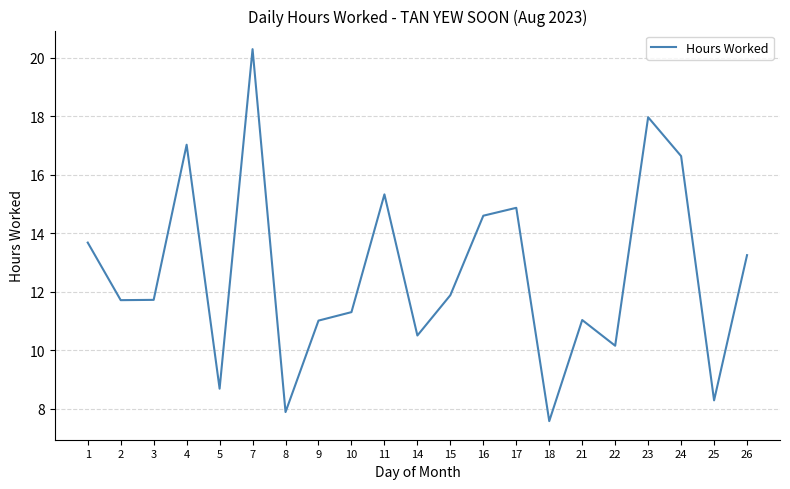

What is the change in value from 21 to 23?

+6.9